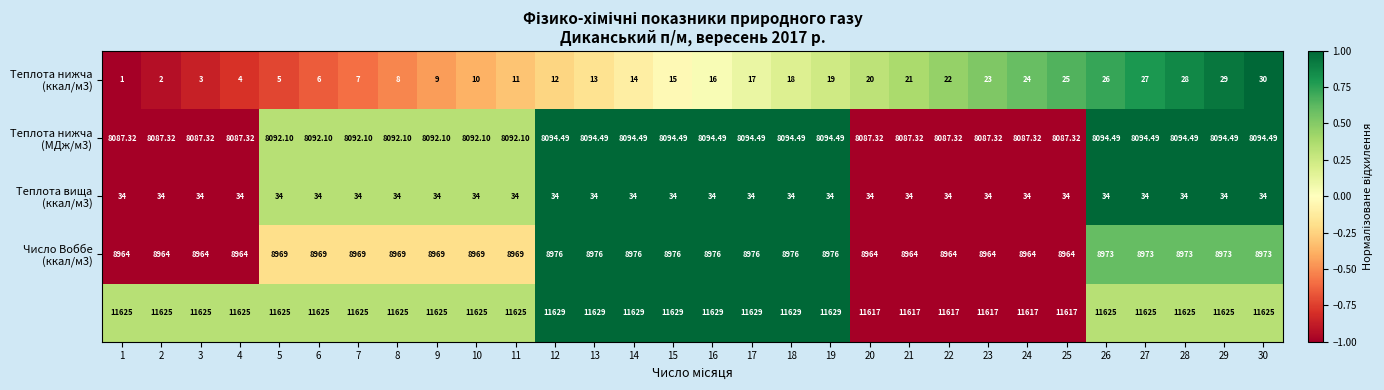

Between 6 and 23, which is larger?

23